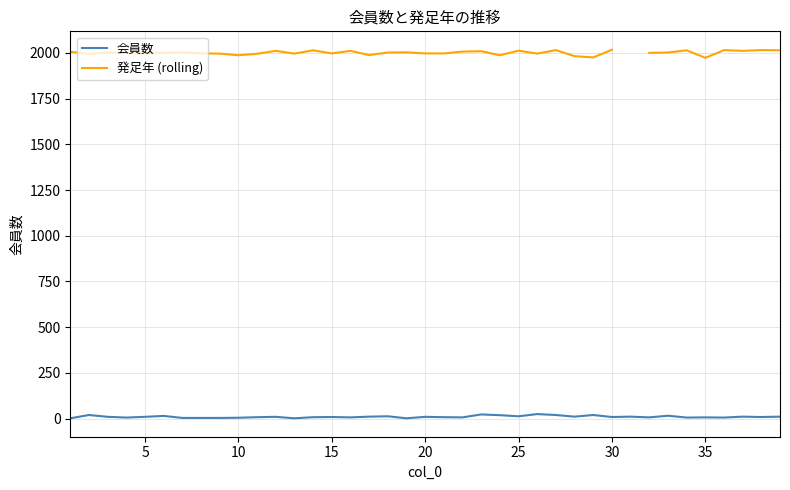

Which has a higher value, 10 or 25?

25